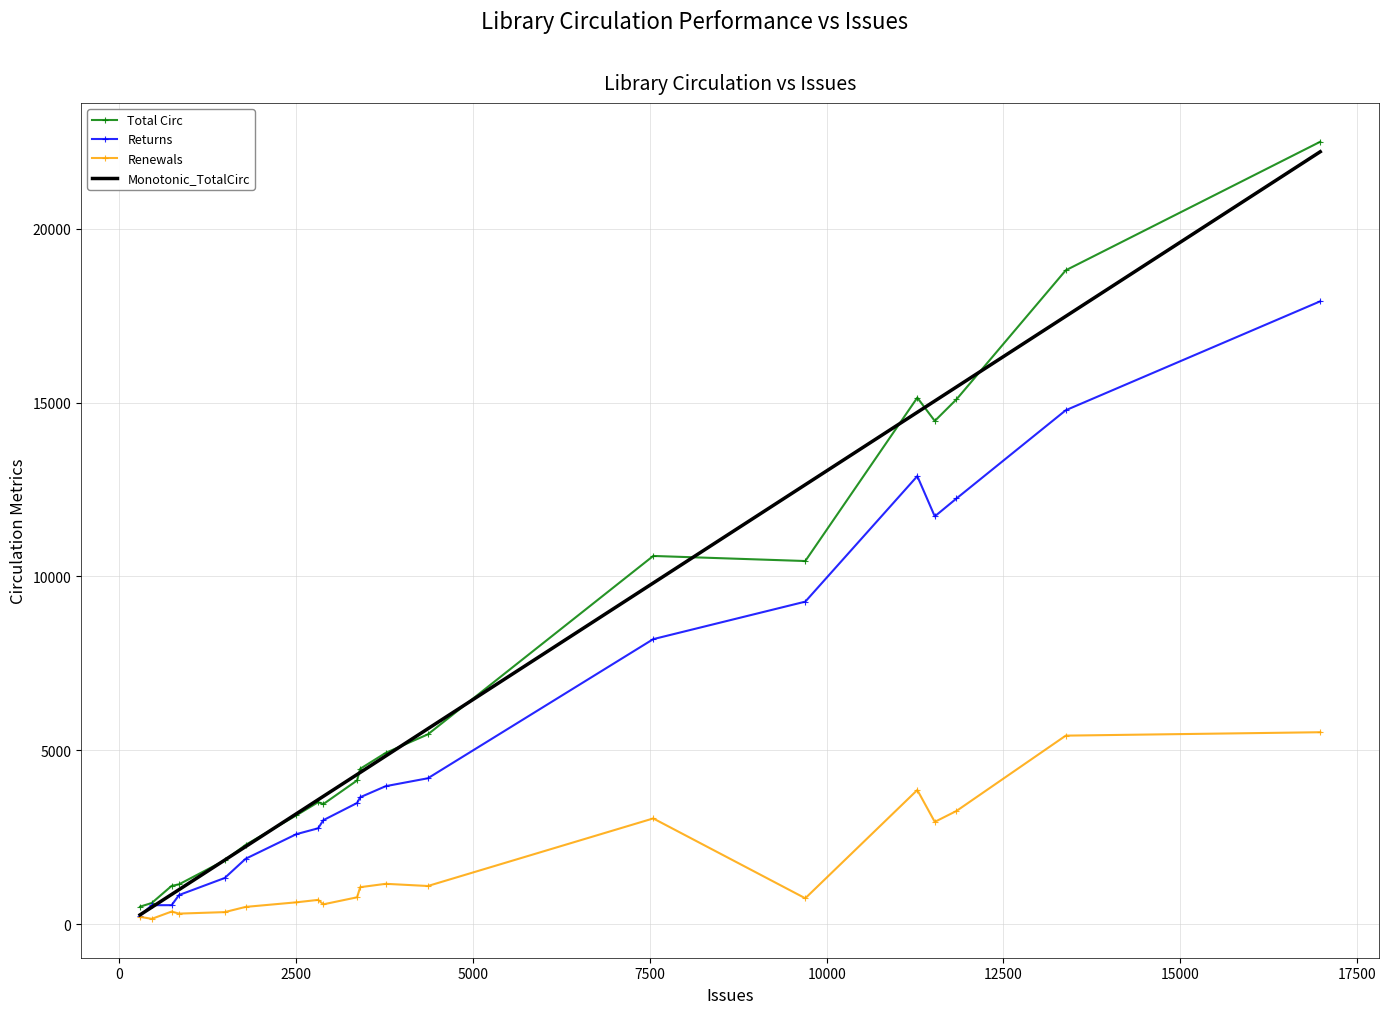

Which series has the widest spread of values?

Total Circ